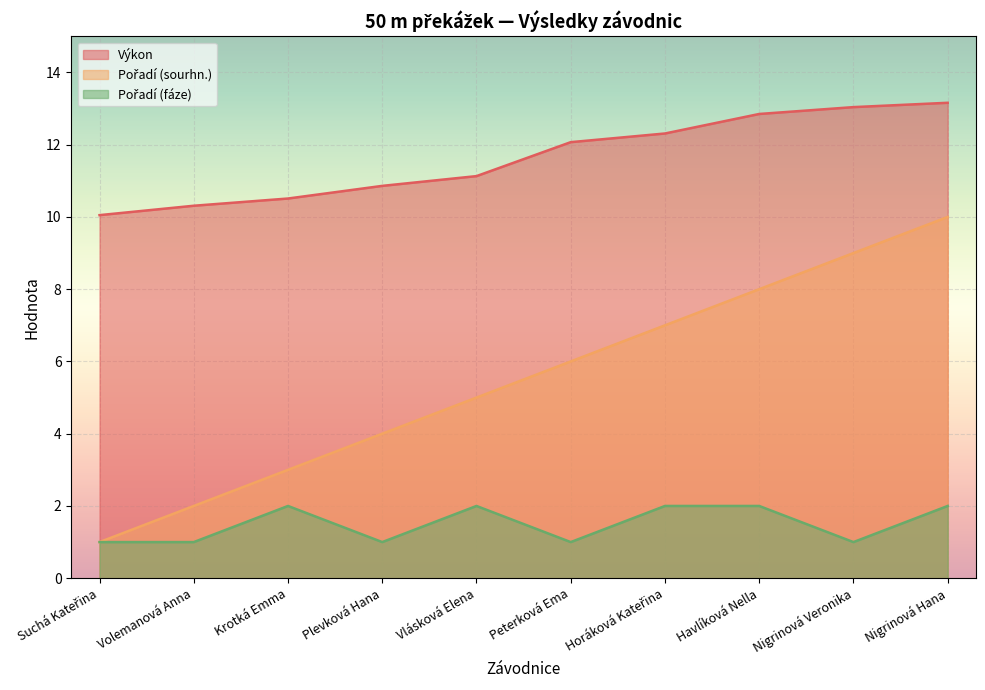

What is the label of the 4th point from the right?

Horáková Kateřina